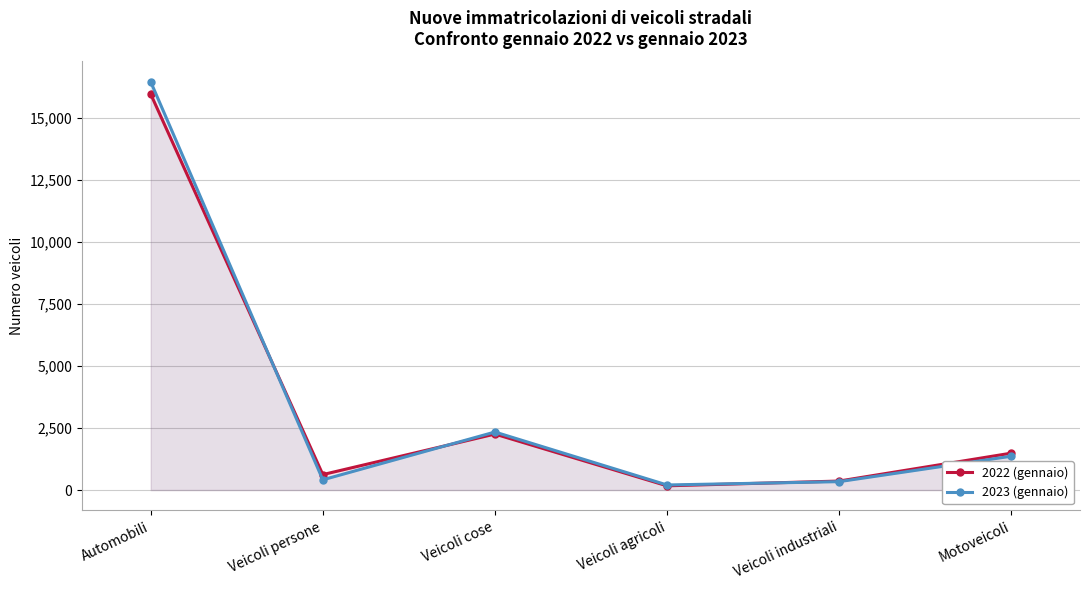

Where does the 2023 (gennaio) series first go above 1364?

Automobili